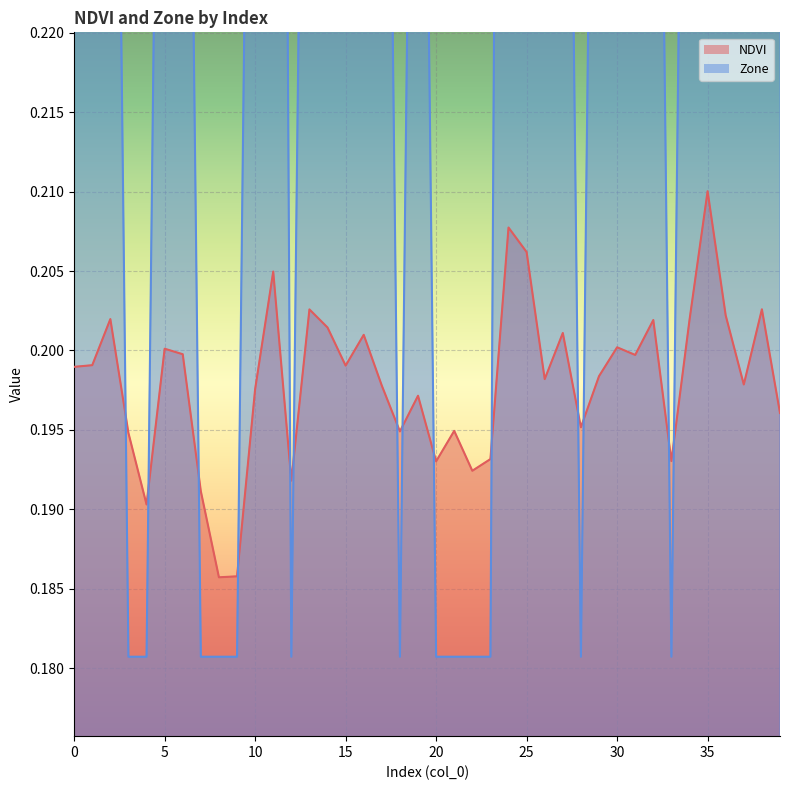

What is the maximum value for NDVI?

0.2